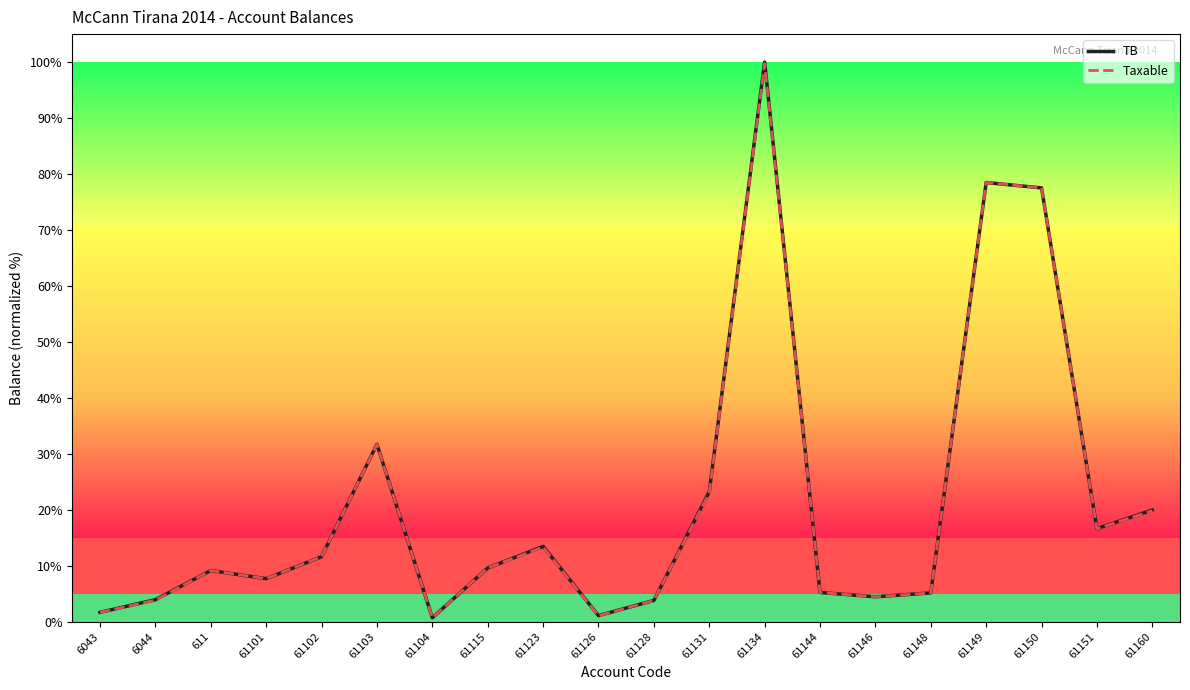

What is the maximum value for Taxable?

99.7